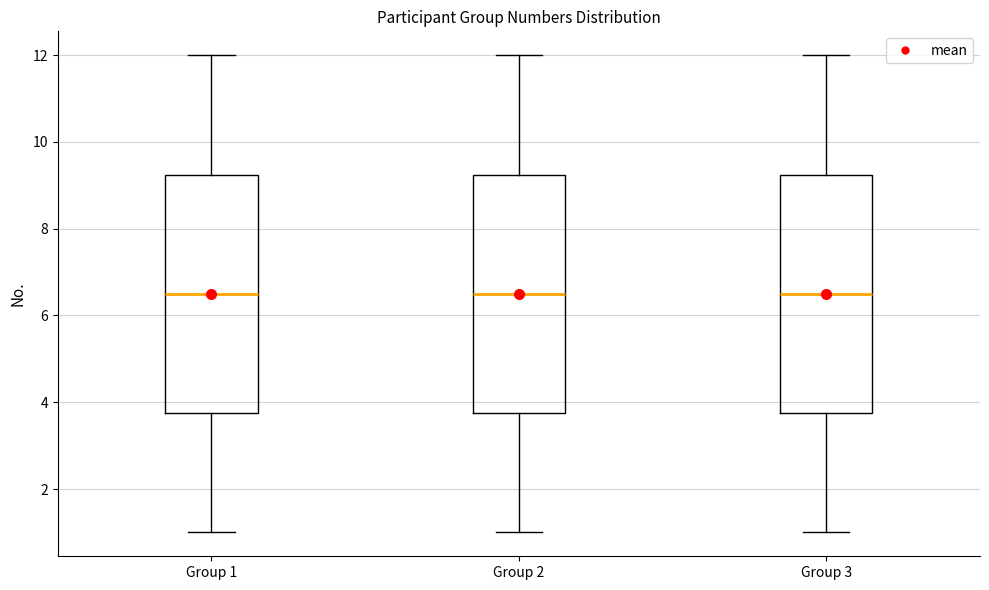

Reading left to right, transcribe this box plot: for each box, give where its median line is, the range the box spans, and where its two whiskers end, as read against the y-axis. The values are not printed on the chart, so give them approximately, as read against the axis.

Group 1: median 6.6, box 3.8 to 9.2, whiskers 1.0 to 12.0
Group 2: median 6.6, box 3.8 to 9.2, whiskers 1.0 to 12.0
Group 3: median 6.6, box 3.8 to 9.2, whiskers 1.0 to 12.0